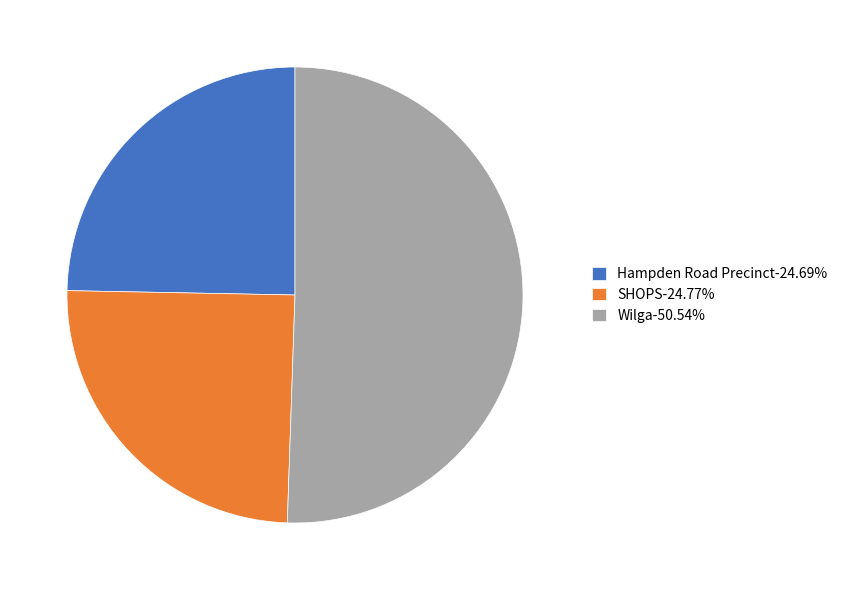

Which category accounts for the majority?

Wilga